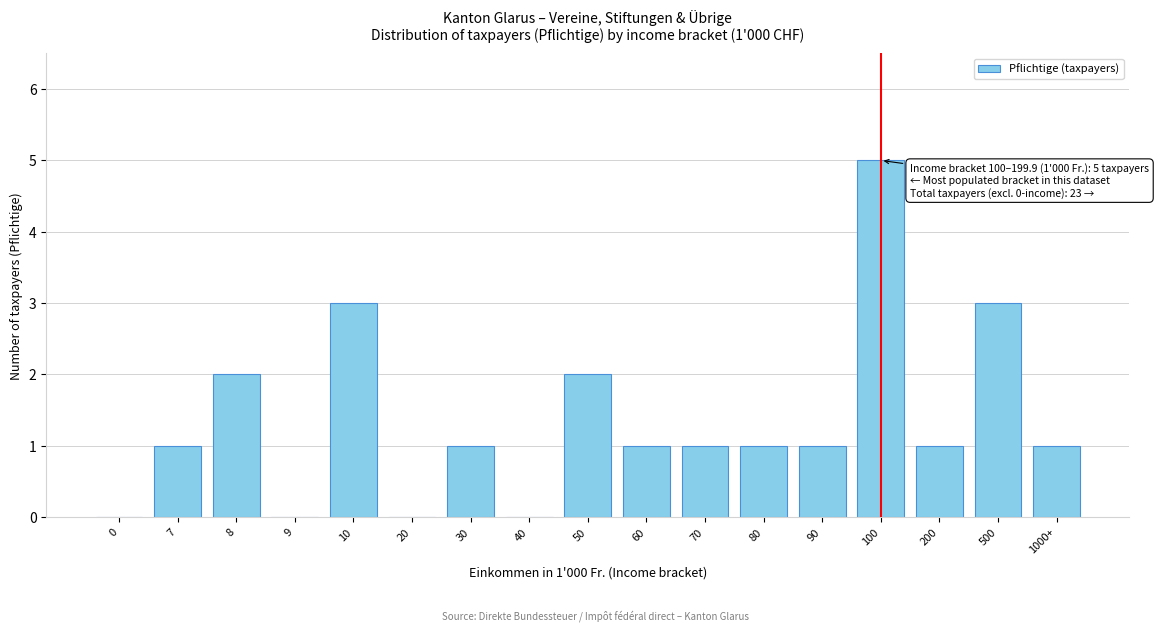

Reading left to right, list all the values displayed in this chart.

0=0	7=1	8=2	9=0	10=3	20=0	30=1	40=0	50=2	60=1	70=1	80=1	90=1	100=5	200=1	500=3	1000+=1